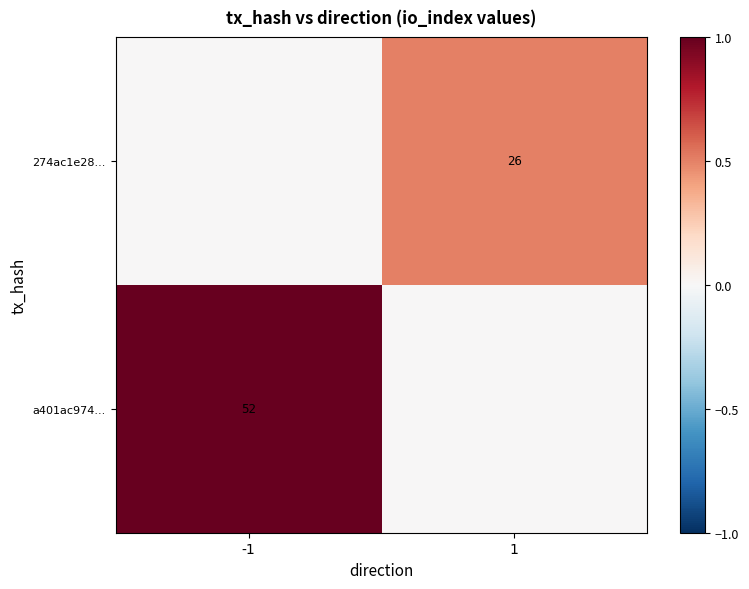

The 274ac1e28... series shows 43 at 1. True or false?

False